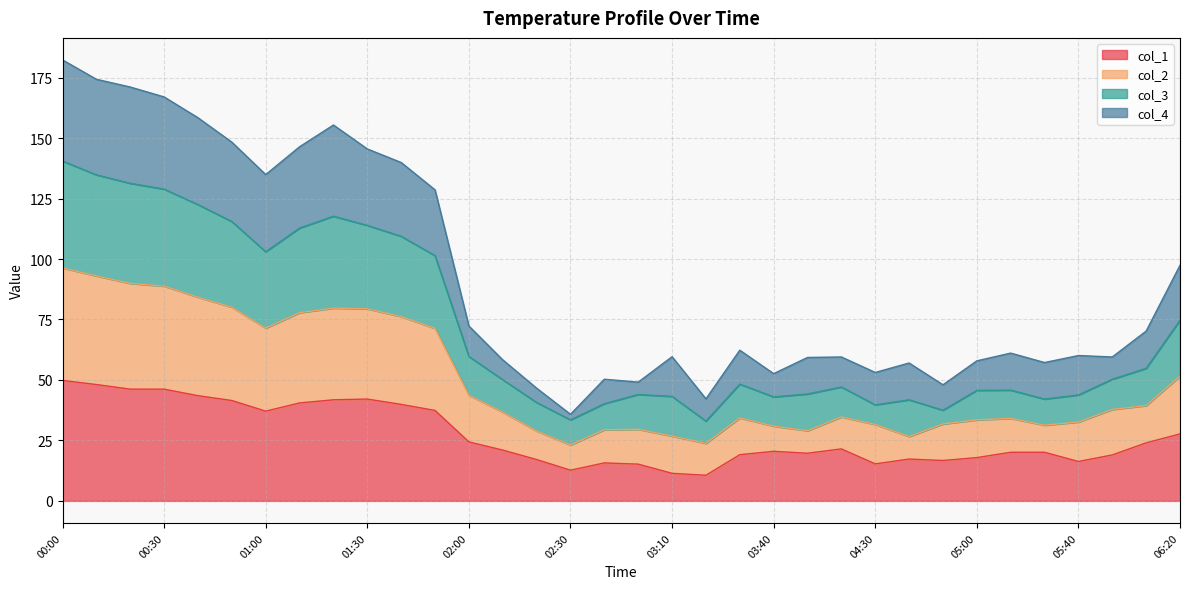

Reading left to right, list all the values displayed in this chart.

col_1: 00:00=49.8	00:10=48.1	00:20=46.2	00:30=46.2	00:40=43.5	00:50=41.5	01:00=37.1	01:10=40.5	01:20=41.8	01:30=42.1	01:40=39.9	01:50=37.4	02:00=24.4	02:10=21.0	02:20=17.1	02:30=12.7	02:50=15.7	03:00=15.2	03:10=11.4	03:20=10.6	03:30=19.1	03:40=20.5	03:50=19.7	04:10=21.5	04:30=15.3	04:40=17.3	04:50=16.7	05:00=17.9	05:10=20.1	05:30=20.1	05:40=16.3	05:50=19.0	06:00=24.0	06:20=27.7
col_2: 00:00=96.3	00:10=93.0	00:20=89.9	00:30=88.8	00:40=84.2	00:50=80.1	01:00=71.4	01:10=77.8	01:20=79.7	01:30=79.4	01:40=76.2	01:50=71.3	02:00=43.7	02:10=36.7	02:20=28.9	02:30=23.1	02:50=29.4	03:00=29.6	03:10=26.8	03:20=23.8	03:30=34.3	03:40=30.9	03:50=29.0	04:10=34.7	04:30=31.6	04:40=26.6	04:50=31.8	05:00=33.5	05:10=34.1	05:30=31.3	05:40=32.6	05:50=37.8	06:00=39.4	06:20=51.6
col_3: 00:00=140.5	00:10=134.8	00:20=131.3	00:30=128.9	00:40=122.5	00:50=115.5	01:00=103.0	01:10=112.8	01:20=117.7	01:30=113.9	01:40=109.4	01:50=101.4	02:00=59.7	02:10=50.1	02:20=40.7	02:30=33.5	02:50=40.2	03:00=44.0	03:10=43.2	03:20=33.0	03:30=48.3	03:40=43.0	03:50=44.2	04:10=47.1	04:30=39.7	04:40=41.8	04:50=37.5	05:00=45.7	05:10=45.8	05:30=42.1	05:40=43.8	05:50=50.3	06:00=54.8	06:20=74.7
col_4: 00:00=182.3	00:10=174.3	00:20=171.1	00:30=167.0	00:40=158.4	00:50=148.3	01:00=134.9	01:10=146.4	01:20=155.4	01:30=145.5	01:40=139.9	01:50=128.6	02:00=72.3	02:10=58.3	02:20=46.6	02:30=35.8	02:50=50.3	03:00=49.1	03:10=59.6	03:20=42.2	03:30=62.3	03:40=52.6	03:50=59.3	04:10=59.5	04:30=53.1	04:40=57.0	04:50=48.0	05:00=57.9	05:10=61.1	05:30=57.2	05:40=60.1	05:50=59.5	06:00=70.2	06:20=97.4